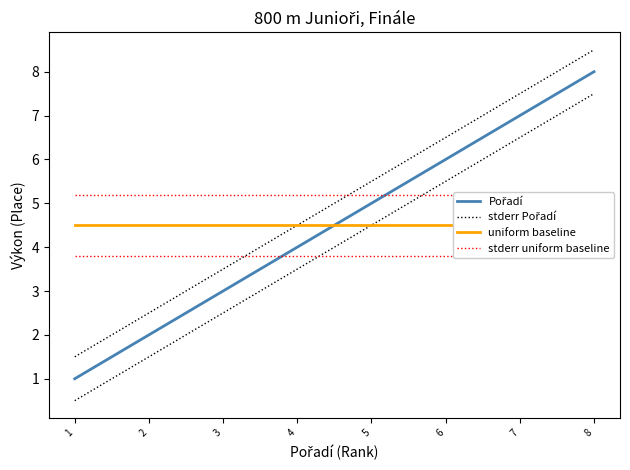

The value of Pořadí at 2 is 2.8. True or false?

False